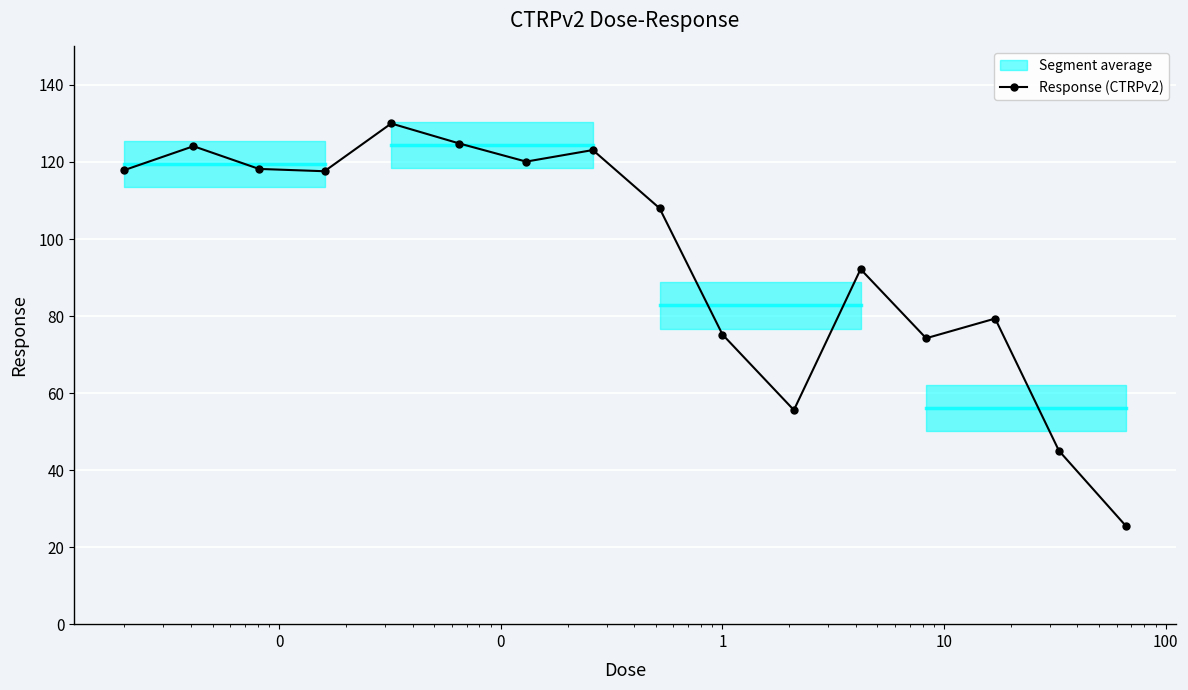

What is the average value?

95.7